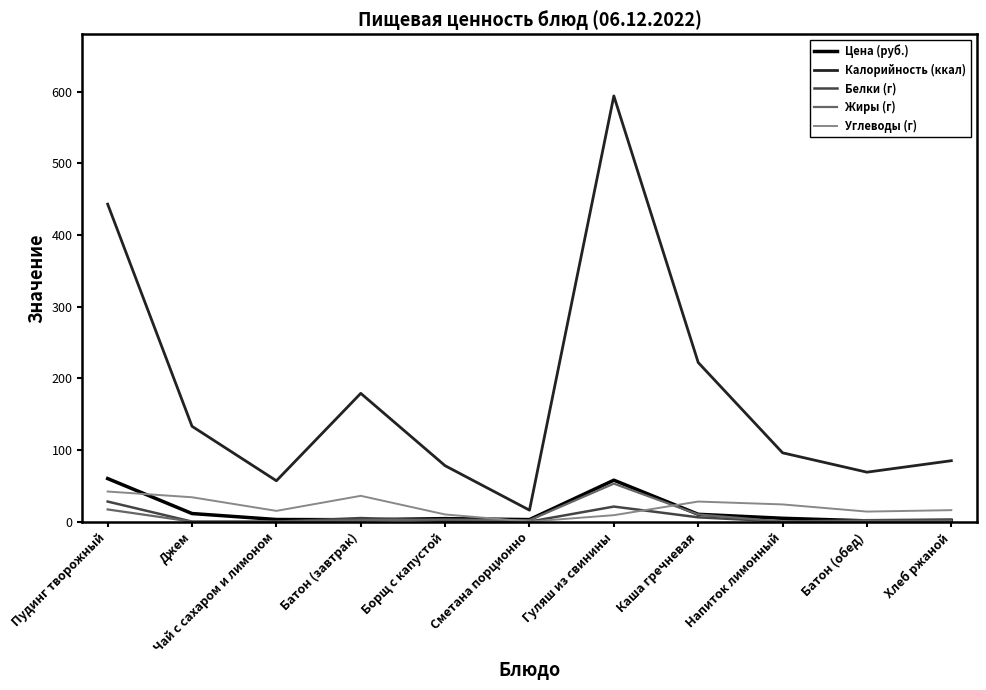

Is it true that Цена (руб.) equals 1.3 at Хлеб ржаной?

True